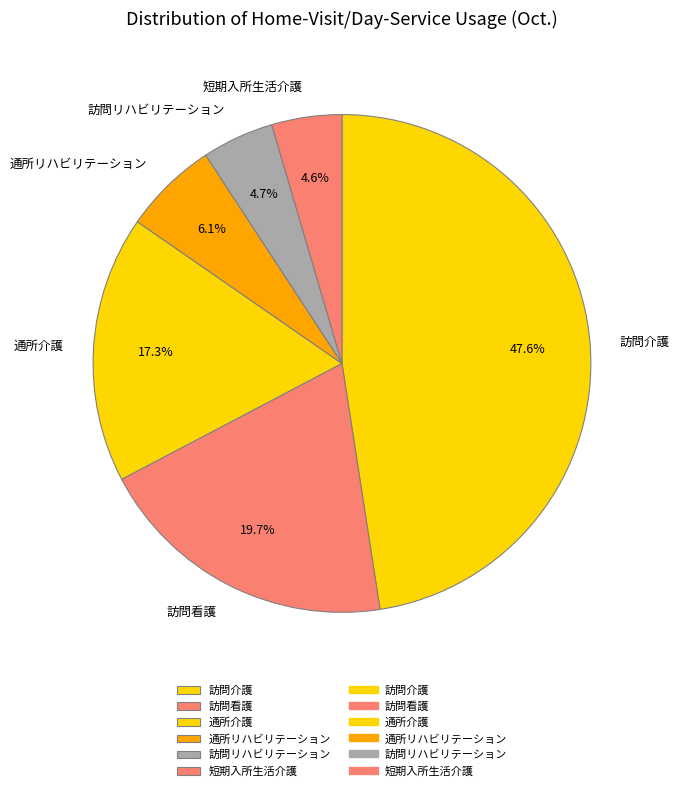

What is the largest slice in the pie chart?

訪問介護